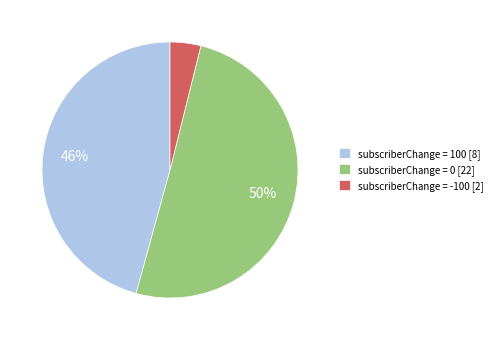

Which category accounts for the majority?

subscriberChange = 0 [22]